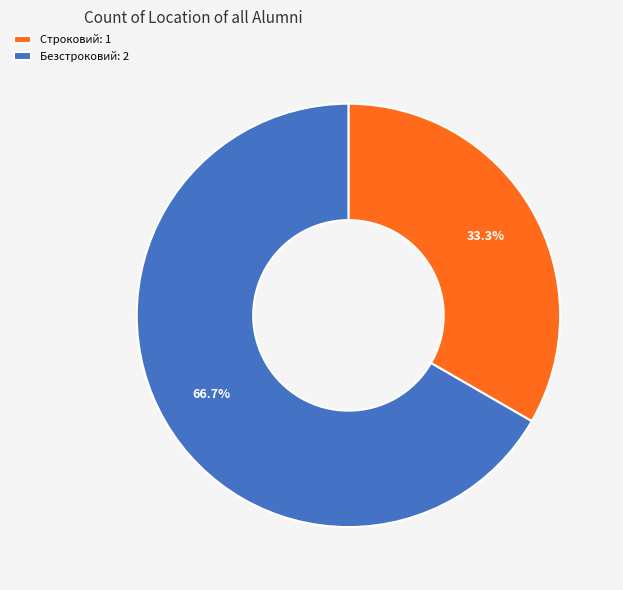

Which category has the smallest portion of the pie?

Строковий